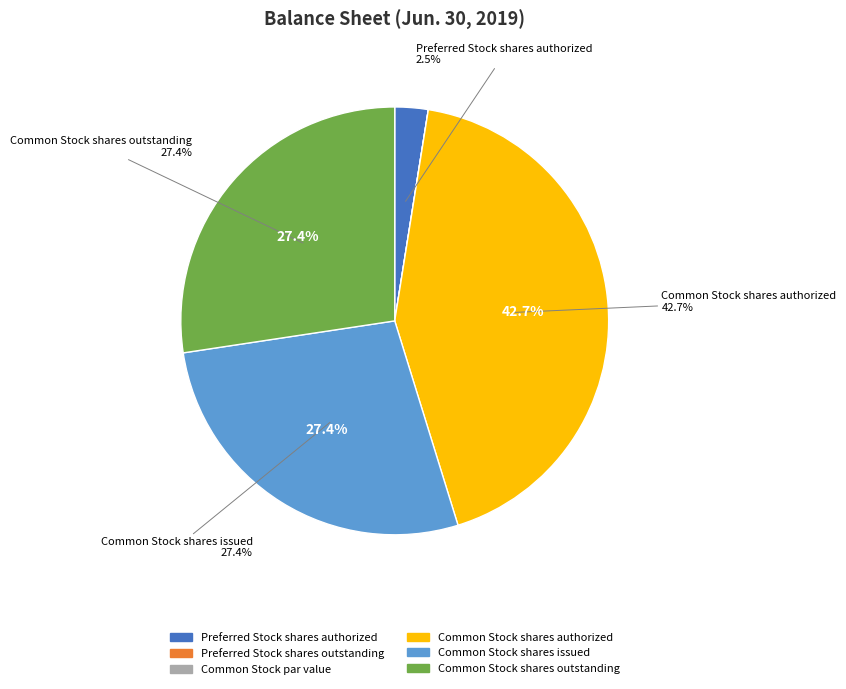

To the nearest percent, what is the combined percentage of Common Stock shares authorized and Common Stock par value?

43%